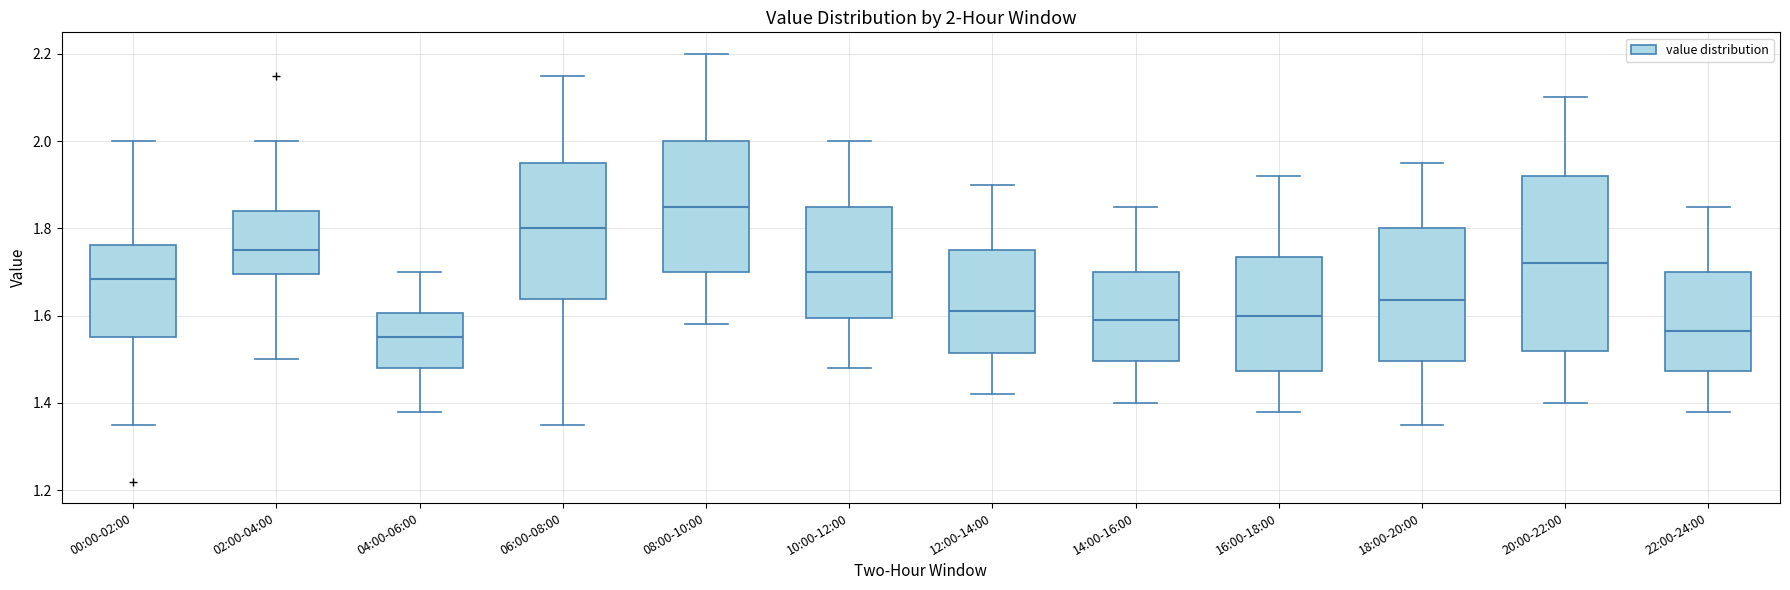

Which box has the highest median line?

08:00-10:00